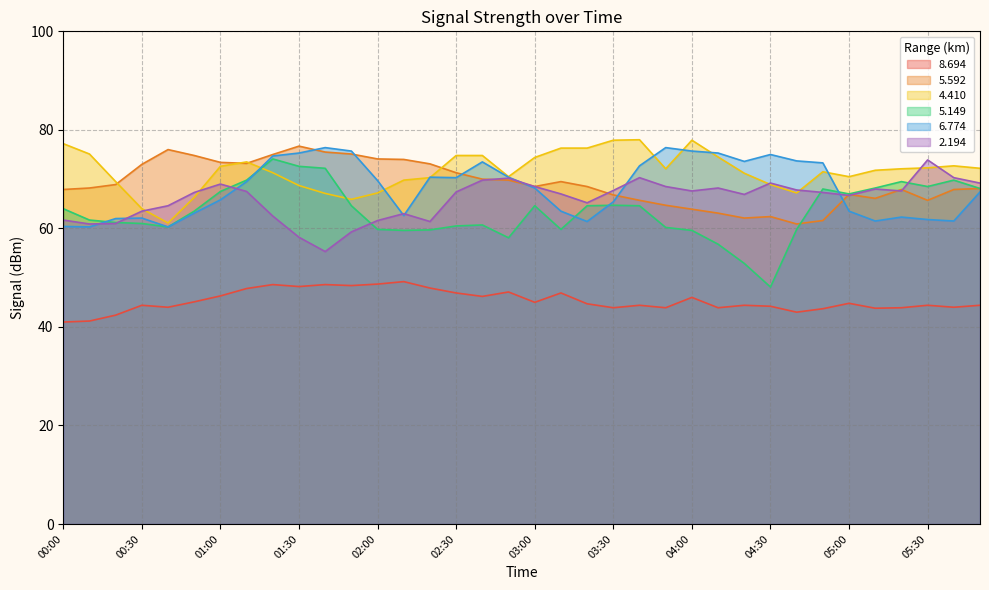

How many lines are shown in the chart?

6